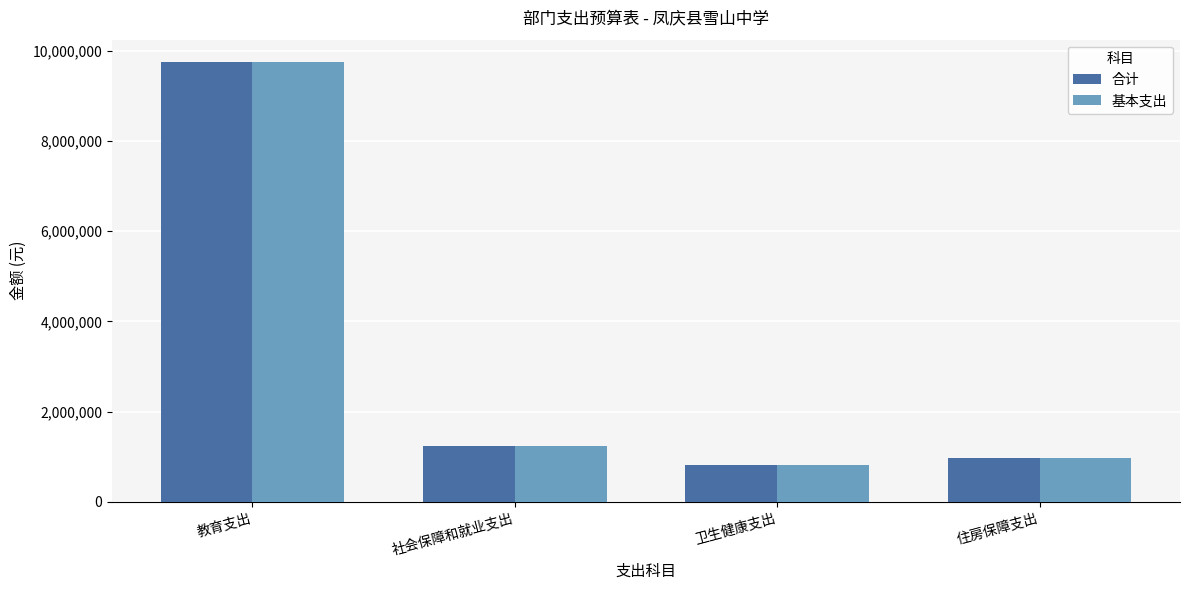

Does the chart contain stacked bars?

No